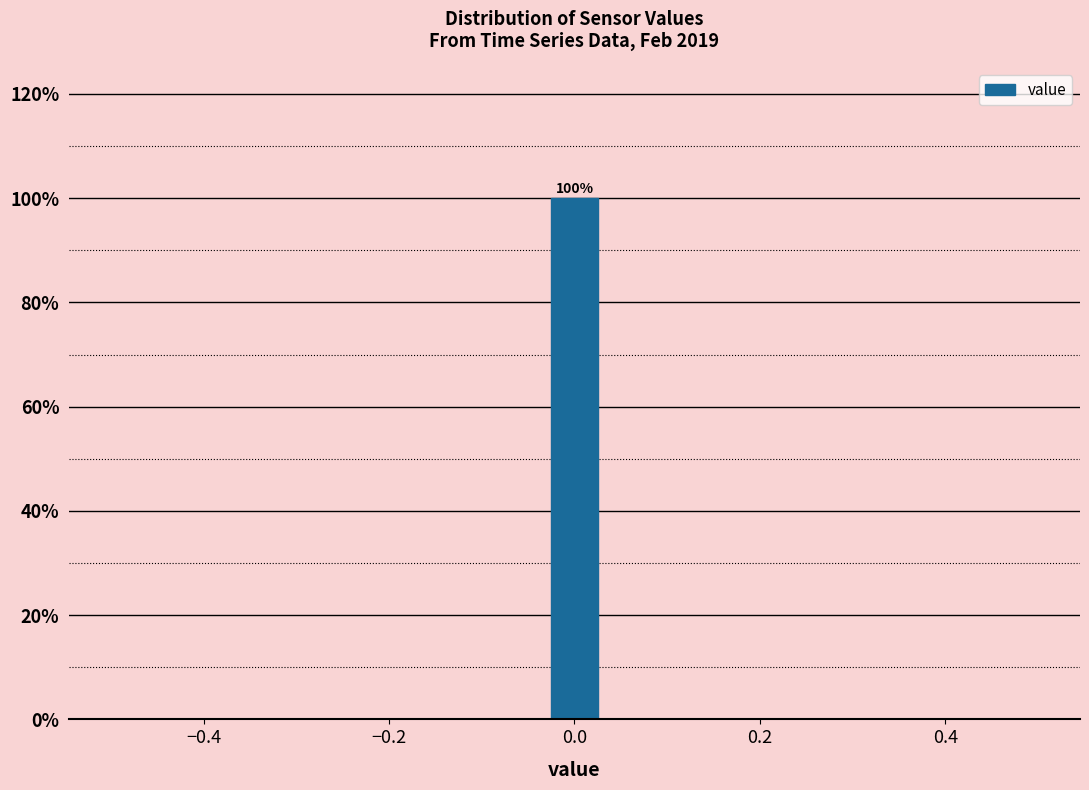

Read against the x-axis, roughly where is the centre of the tallest bar?

0.00